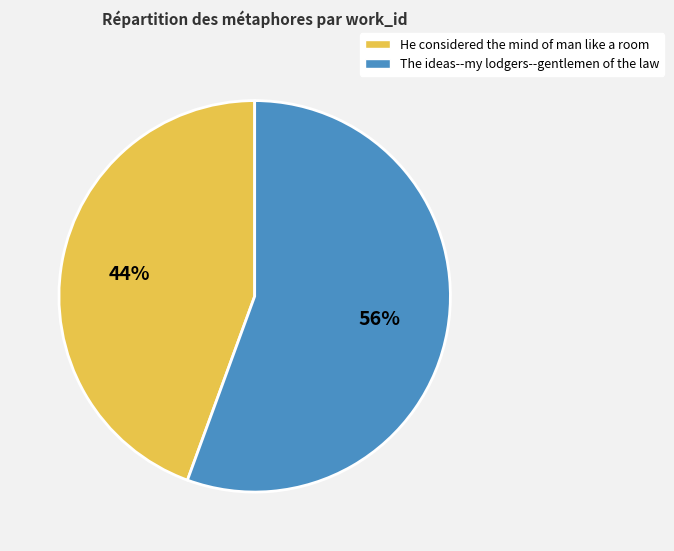

To the nearest percent, what is the combined percentage of He considered the mind of man like a room and The ideas--my lodgers--gentlemen of the law?

100%